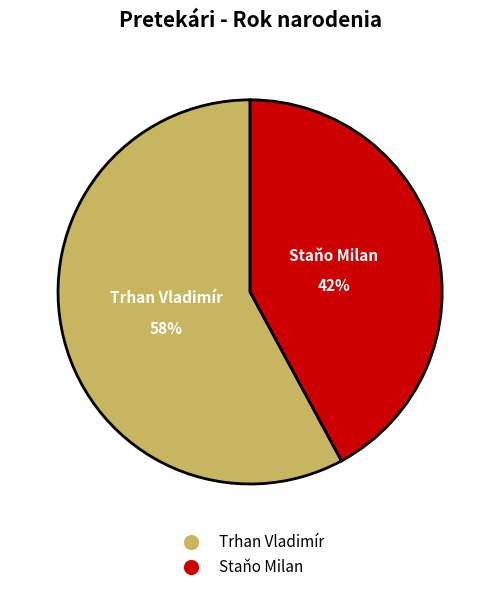

Rank the categories by value from highest to lowest.

Trhan Vladimír, Staňo Milan